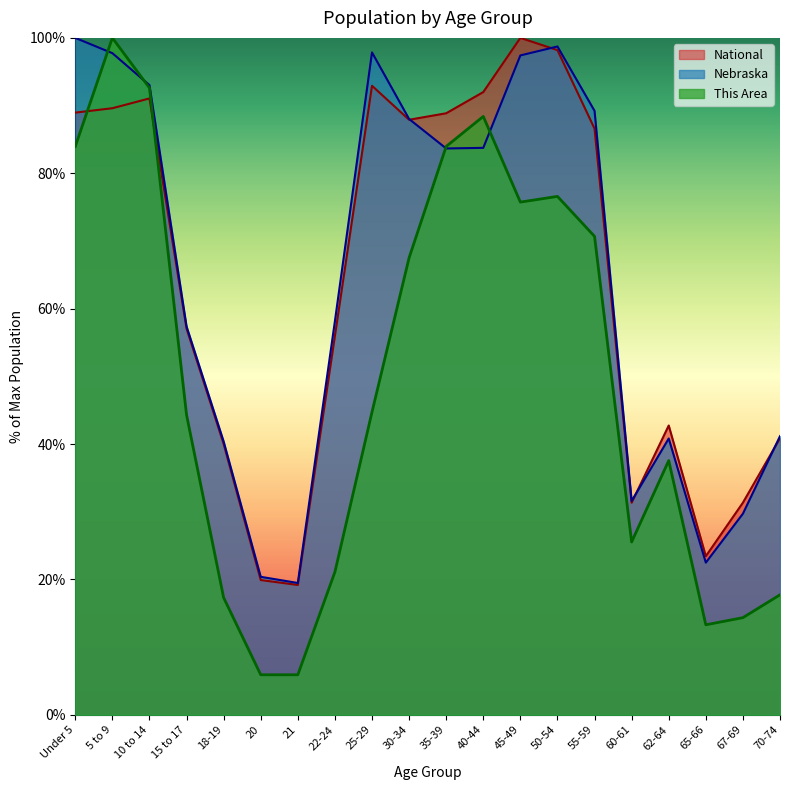

List the labels in order of National value, smallest first.

21, 20, 65-66, 60-61, 67-69, 18-19, 70-74, 62-64, 22-24, 15 to 17, 55-59, 30-34, 35-39, Under 5, 5 to 9, 10 to 14, 40-44, 25-29, 50-54, 45-49